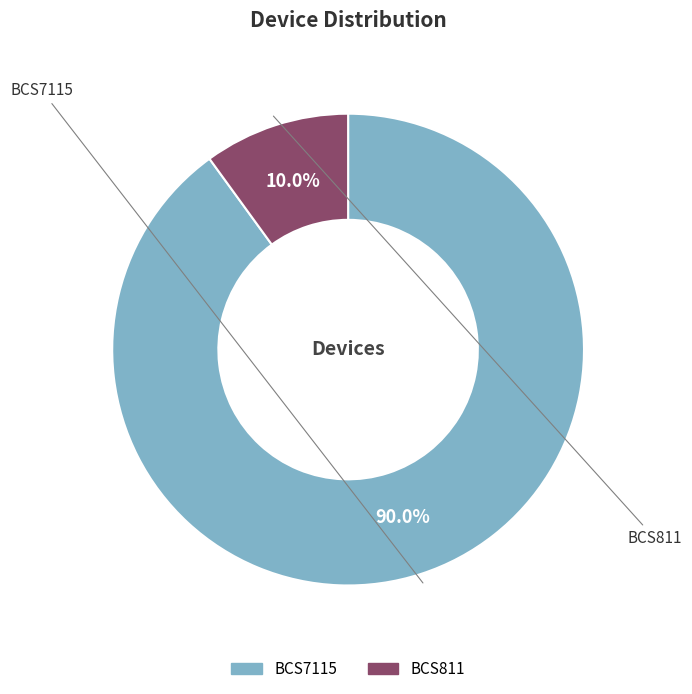

Which category has the biggest portion of the pie?

BCS7115